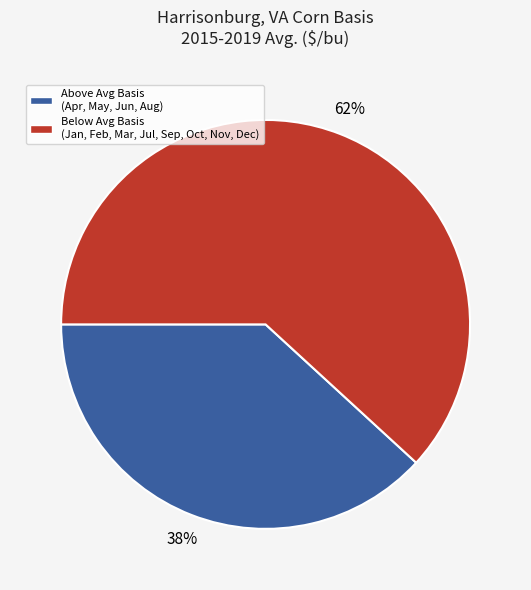

True or false: Above Avg Basis (Apr, May, Jun, Aug) accounts for 38% of the total.

True